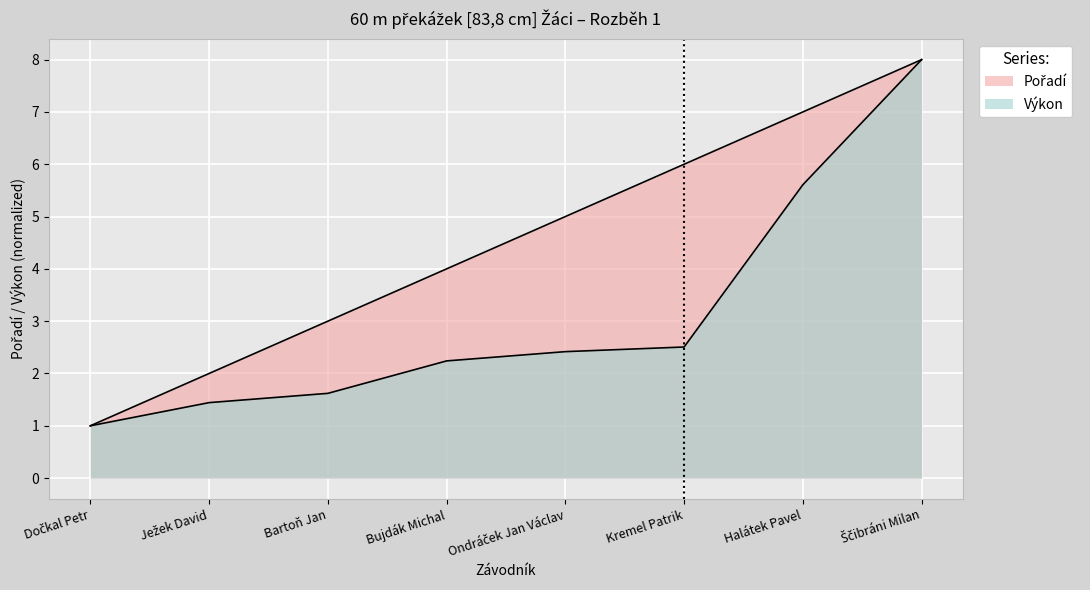

What is the total value across all series at Ondráček Jan Václav?

7.4